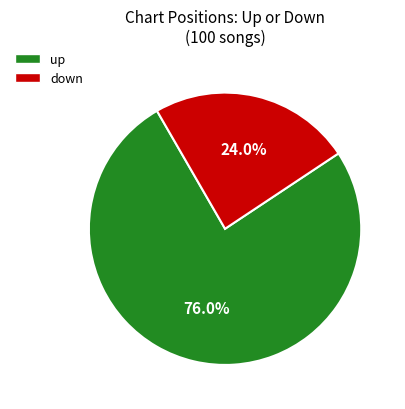

The up slice represents 83% of the pie. True or false?

False